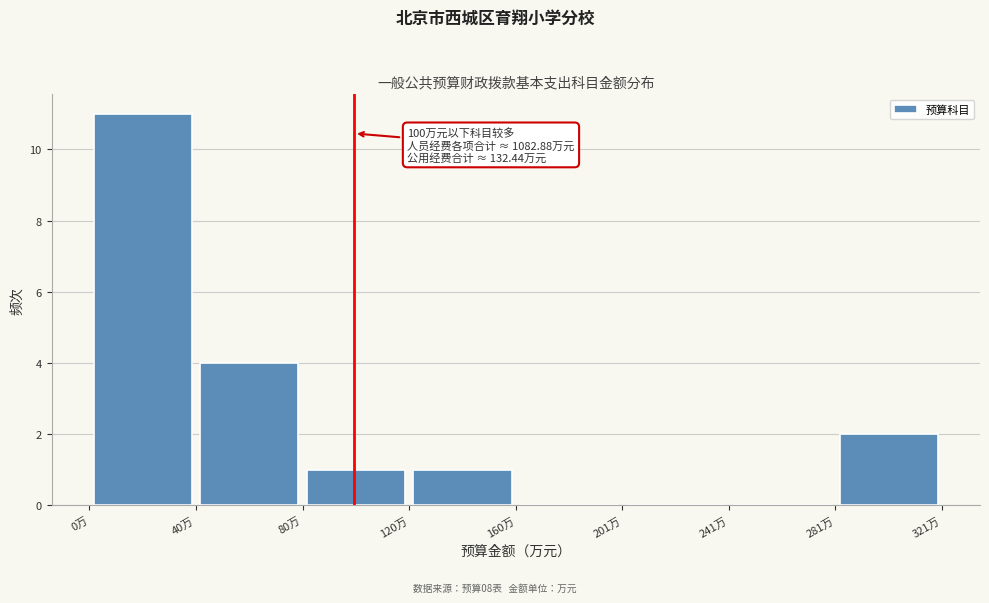

Which range on the x-axis has the tallest bar?

0 to 40